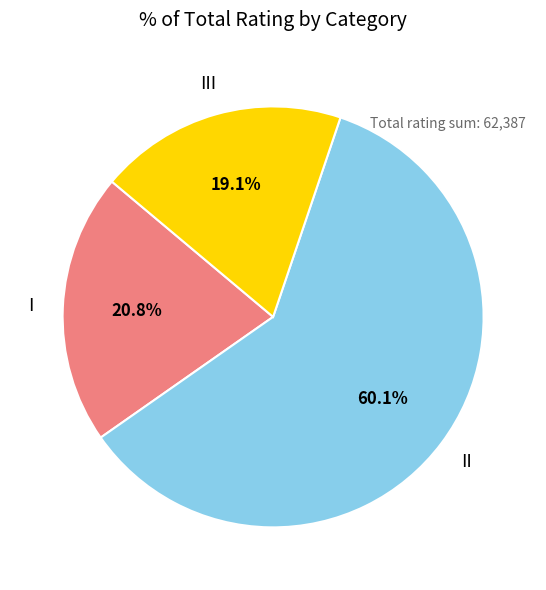

Is there a majority slice in this chart?

Yes